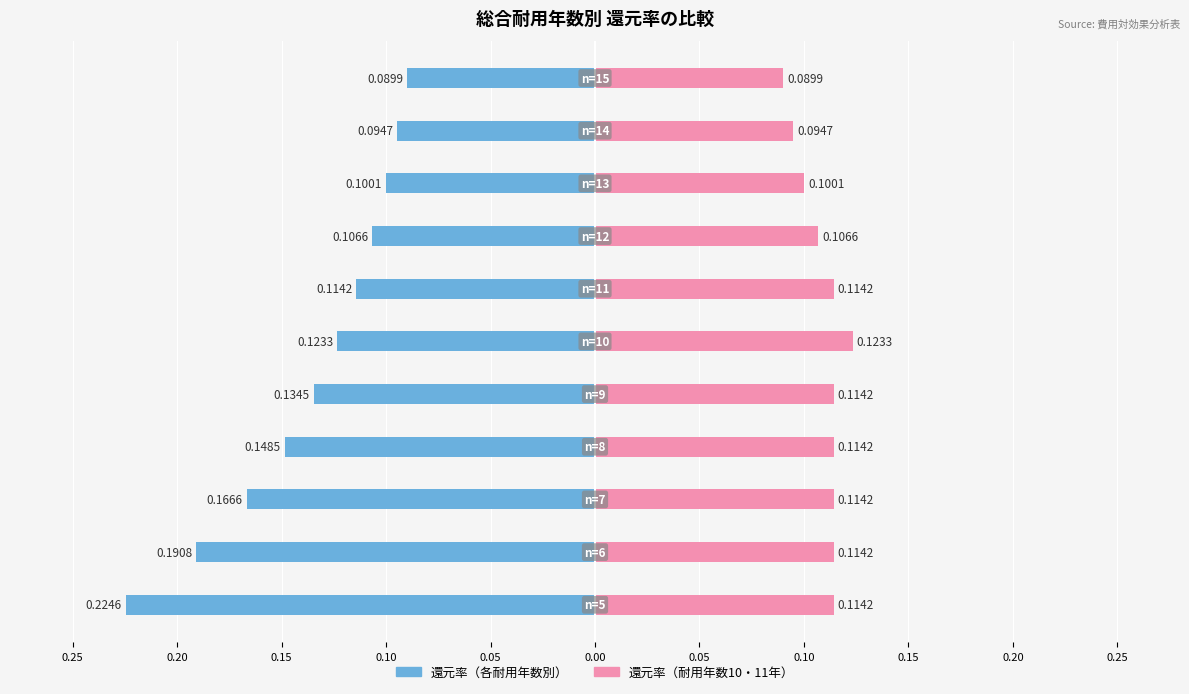

Which series has the largest range (max minus min)?

還元率（各耐用年数別）